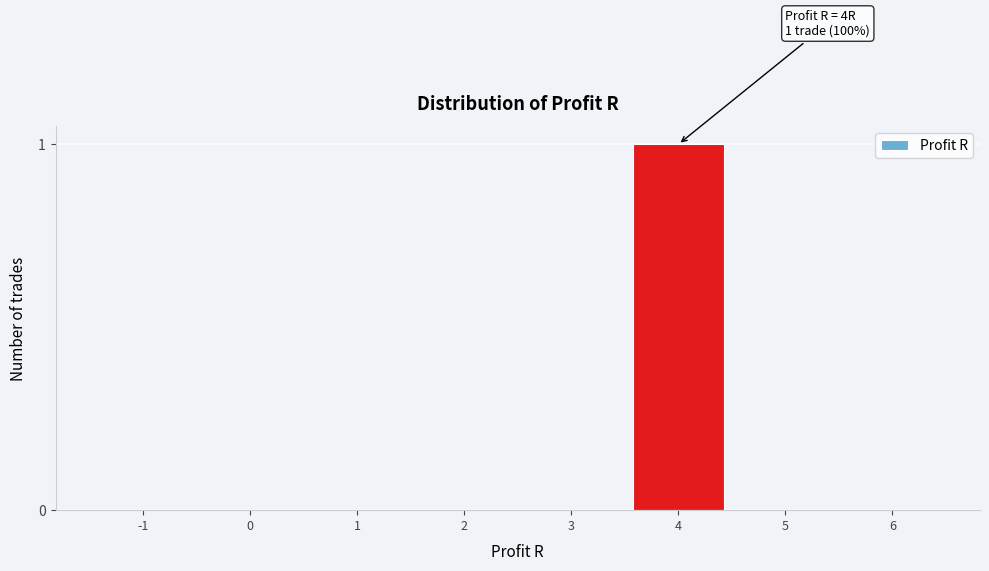

Reading right to left, what are all the values shown in this chart?

6=0	5=0	4=1	3=0	2=0	1=0	0=0	-1=0